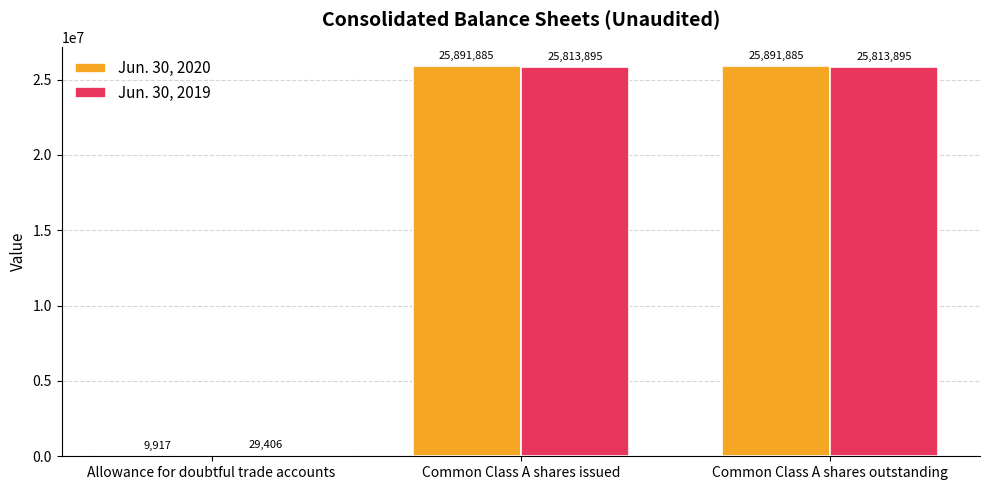

Which series has the largest total across all categories?

Jun. 30, 2020